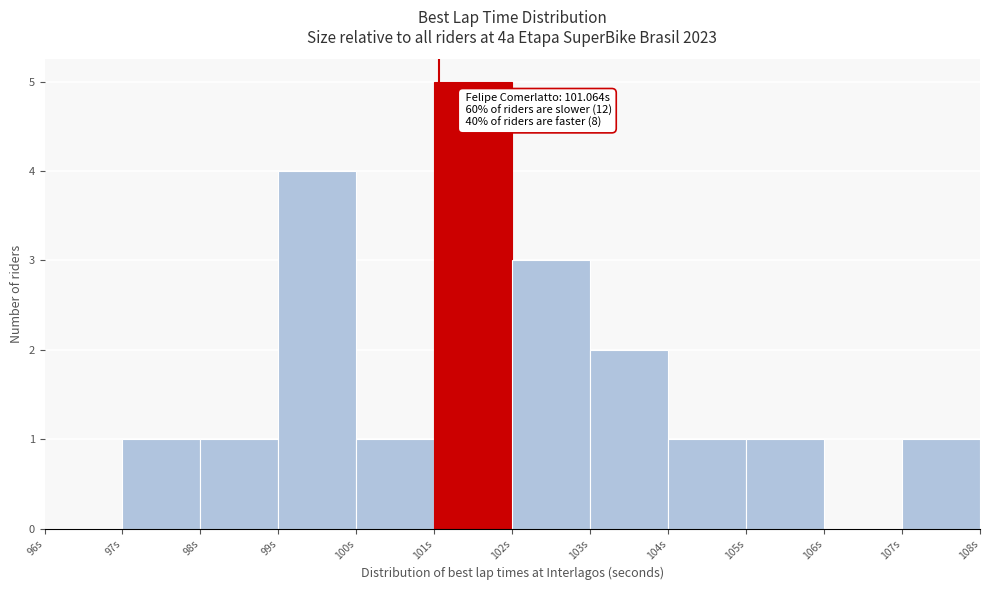

Over which range of the x-axis is the bar tallest?

101 to 102